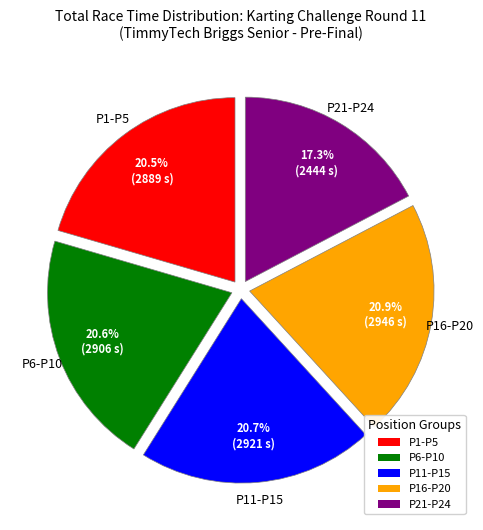

Between P11-P15 and P21-P24, which is larger?

P11-P15